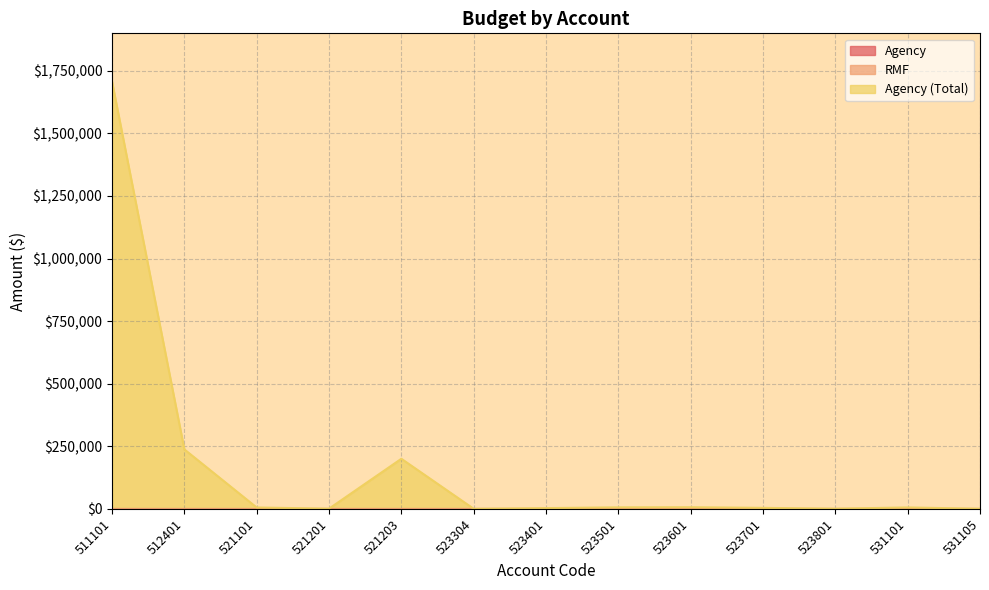

The value of Agency (Total) at 523304 is 260.4. True or false?

False